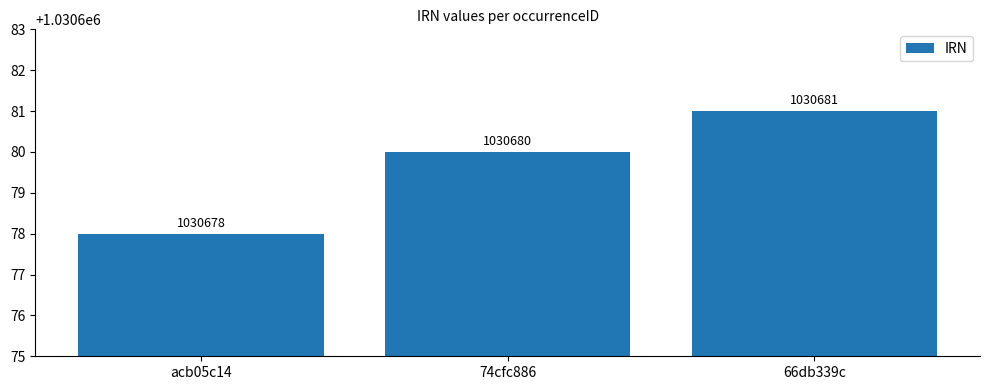

Rank the categories by value from highest to lowest.

66db339c, 74cfc886, acb05c14